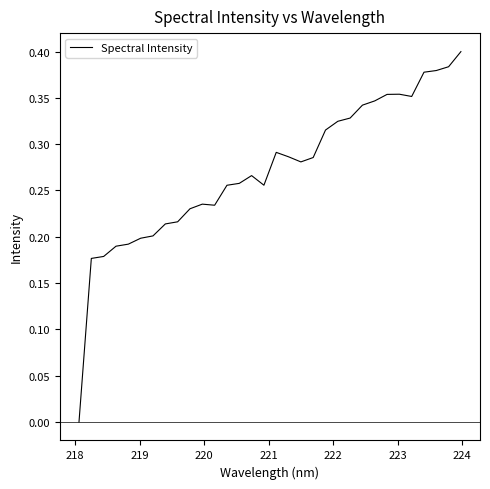

Count the number of data series in this chart.

1